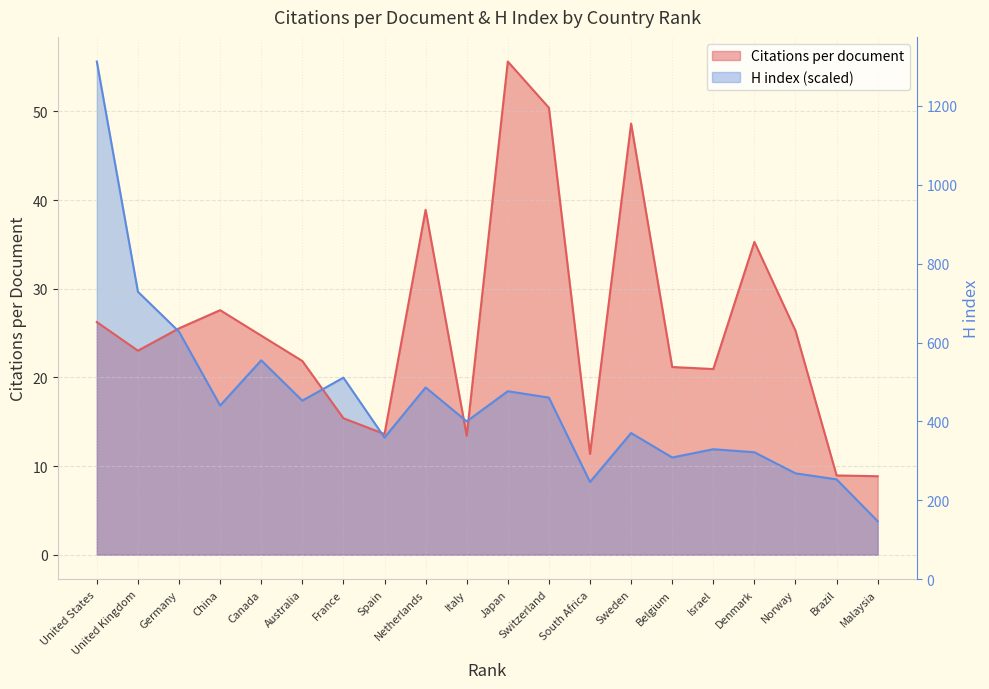

The Citations per document series shows 76.9 at Japan. True or false?

False